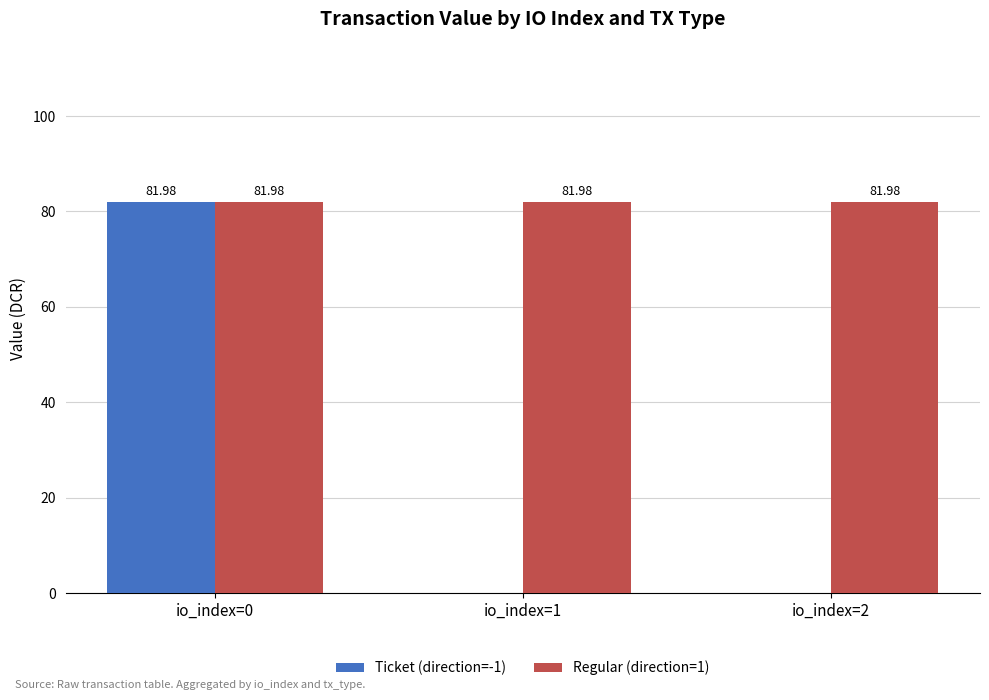

Reading left to right, what are all the values shown in this chart?

Ticket (direction=-1): 82.0	0.0	0.0
Regular (direction=1): 82.0	82.0	82.0